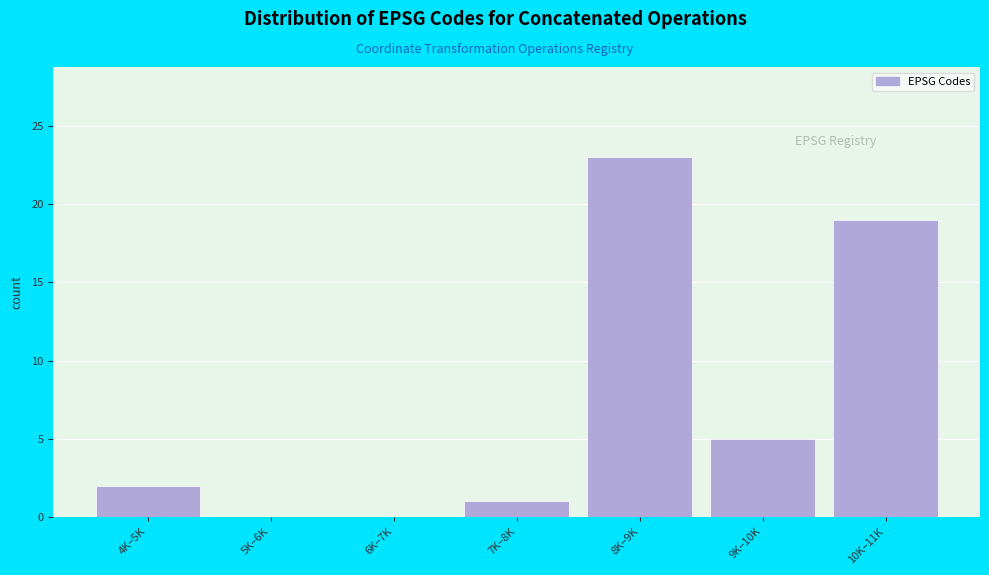

Reading left to right, what are all the values shown in this chart?

4K–5K=2	5K–6K=0	6K–7K=0	7K–8K=1	8K–9K=23	9K–10K=5	10K–11K=19